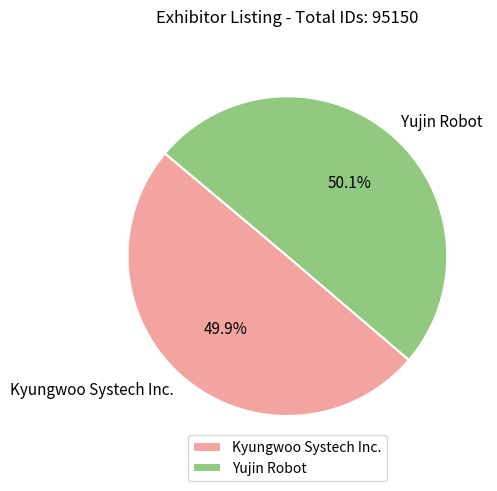

Approximately how many times larger is the value at Kyungwoo Systech Inc. compared to Yujin Robot?

1.0